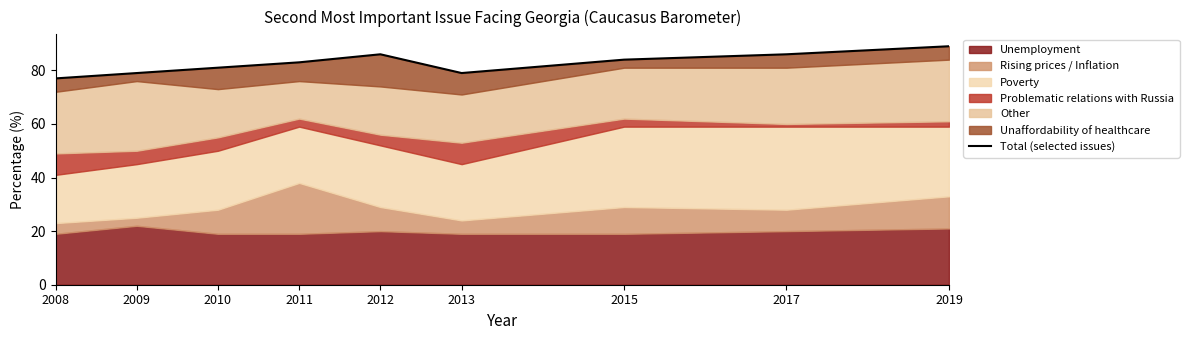

Rank the categories by value from lowest to highest.

2008, 2009, 2013, 2010, 2011, 2015, 2012, 2017, 2019